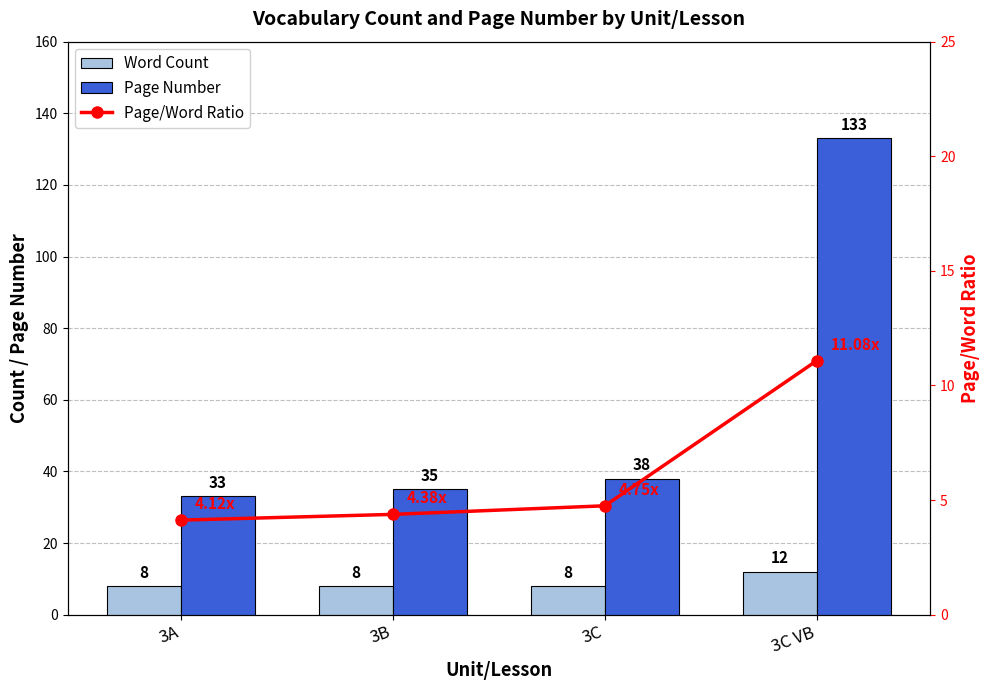

Is the value of Word Count at 3B greater than the value of Page Number at 3B?

No